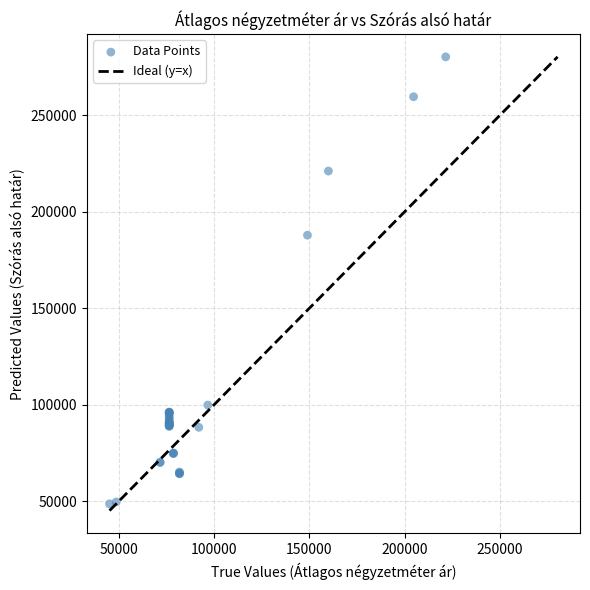

What Y value in the scatter plot is closest to 164471?

187866